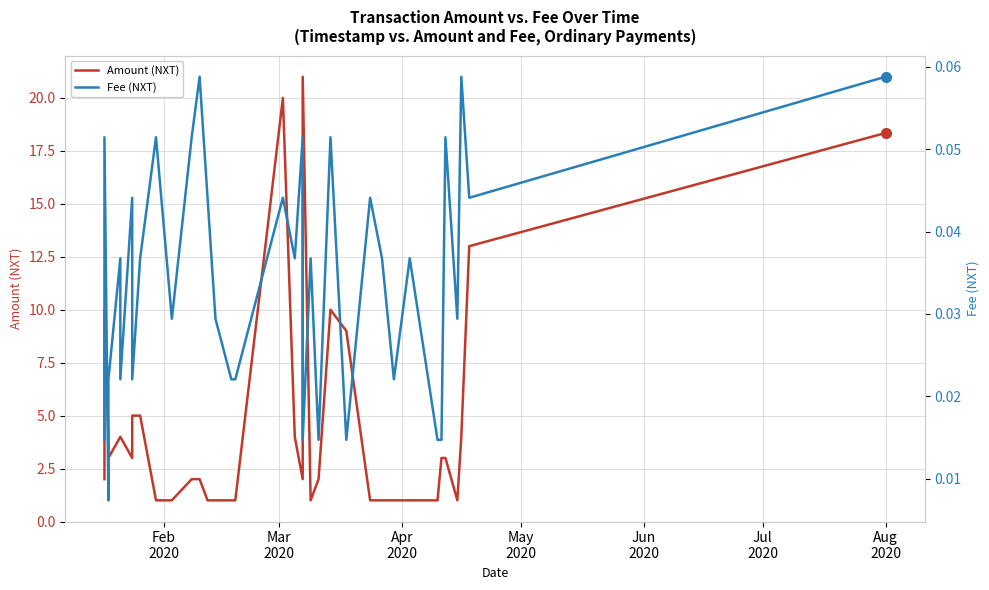

True or false: Fee (NXT) and Amount (NXT) intersect in this chart.

False